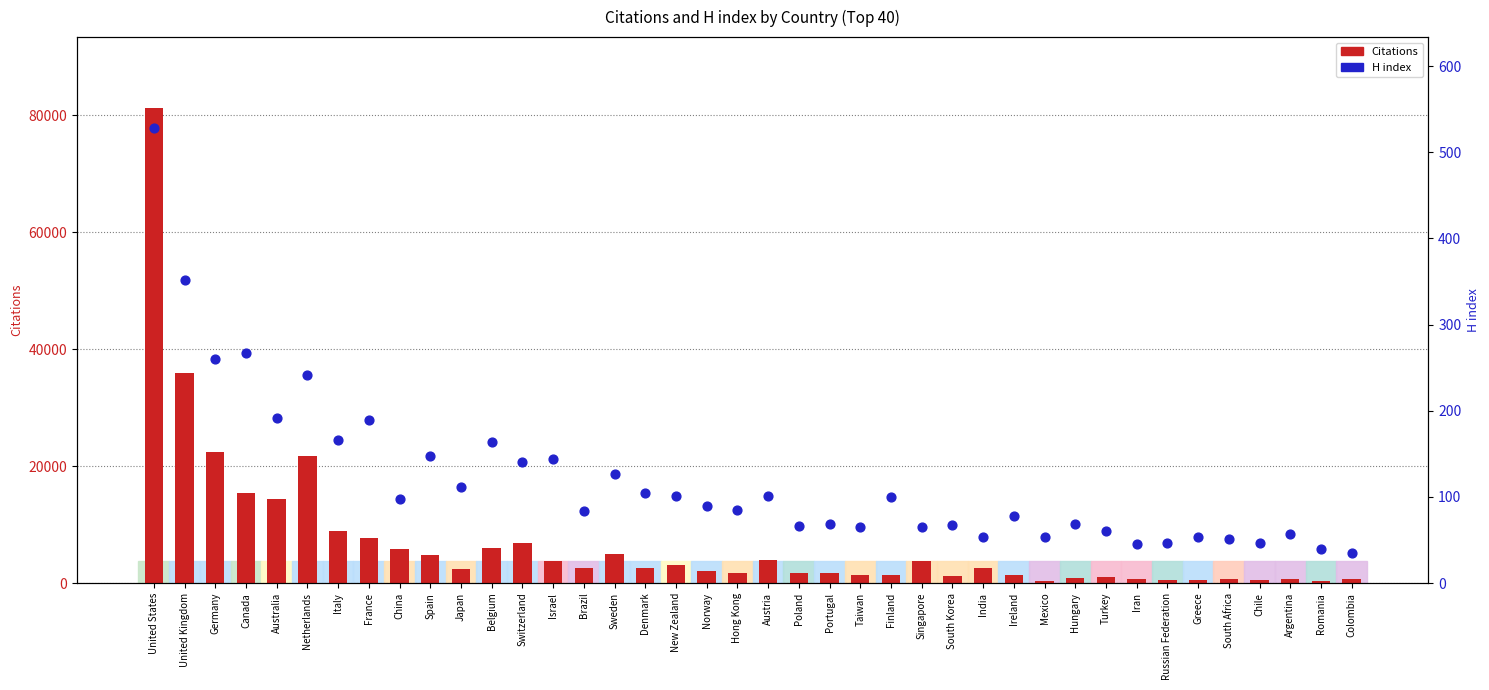

At which category is the sum across all series the highest?

United States